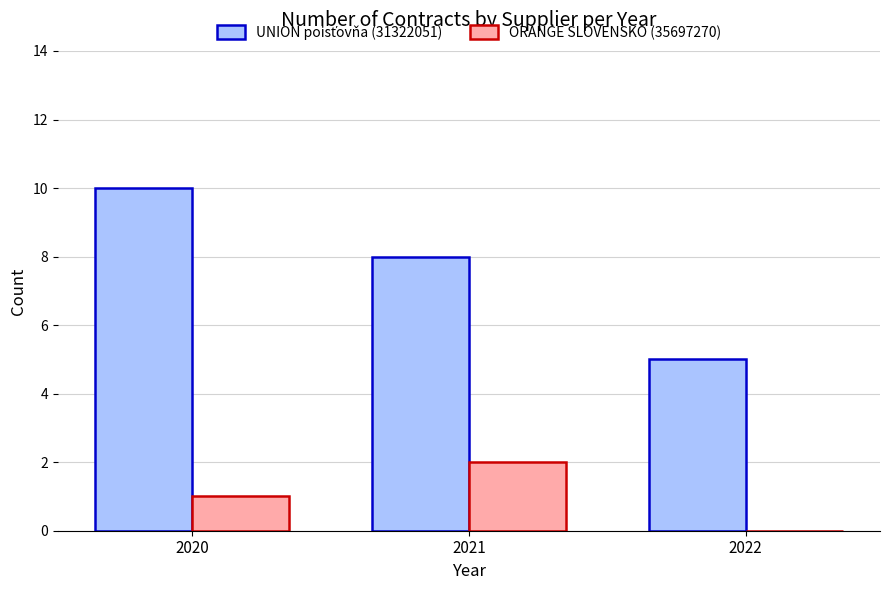

At which category is the sum across all series the highest?

2020